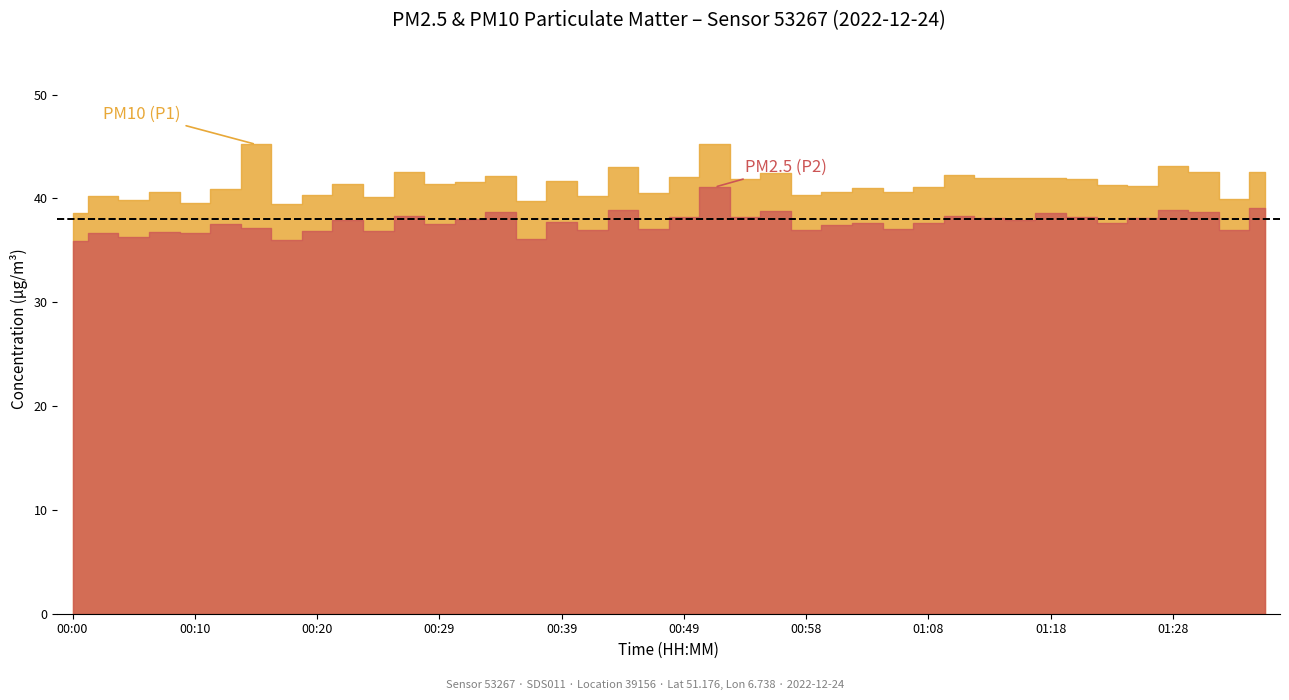

Between 00:15 and 01:35, which series saw the biggest shift?

P1